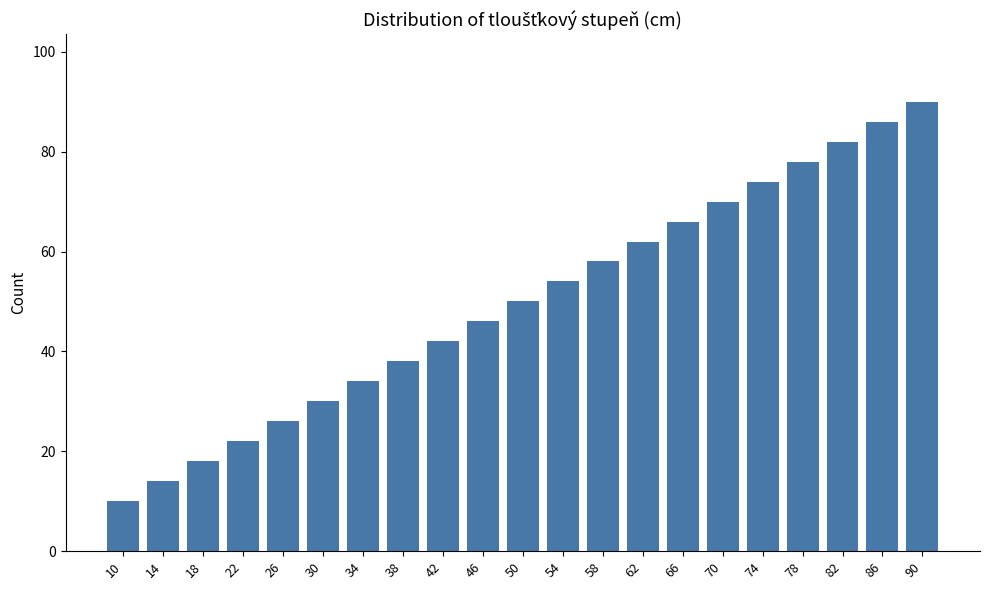

Count the number of categories in the chart.

21